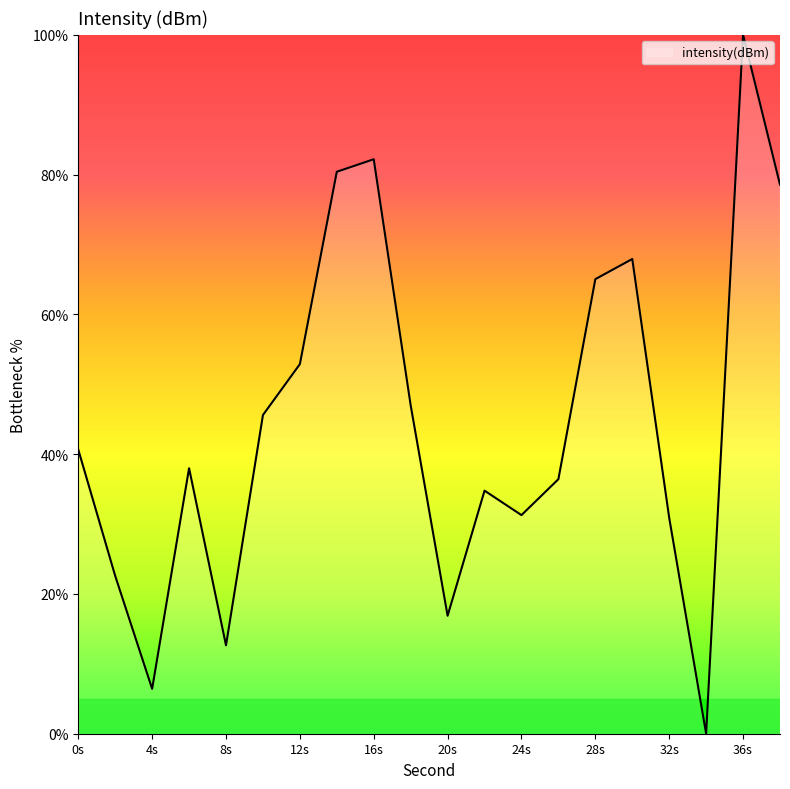

What is the difference between the maximum and minimum values?

100.0